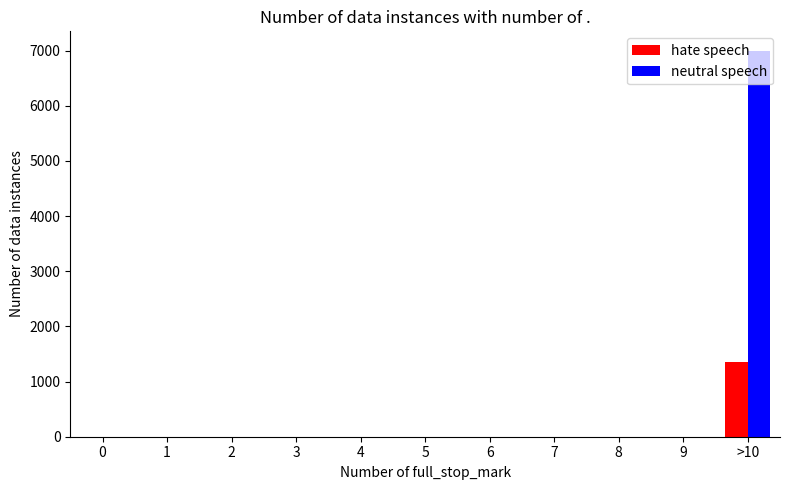

Which series has the largest total across all categories?

neutral speech